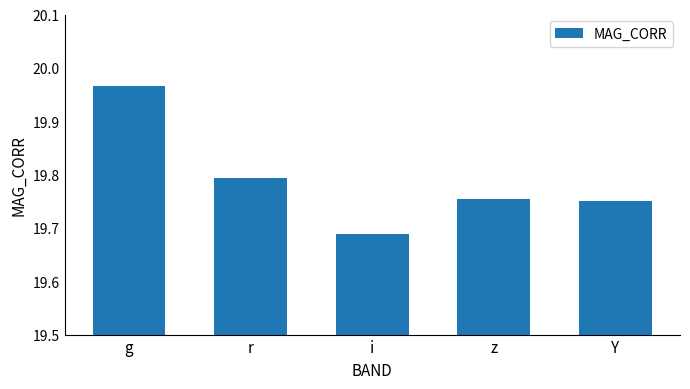

What is the ratio of the value at Y to the value at z?

1.0